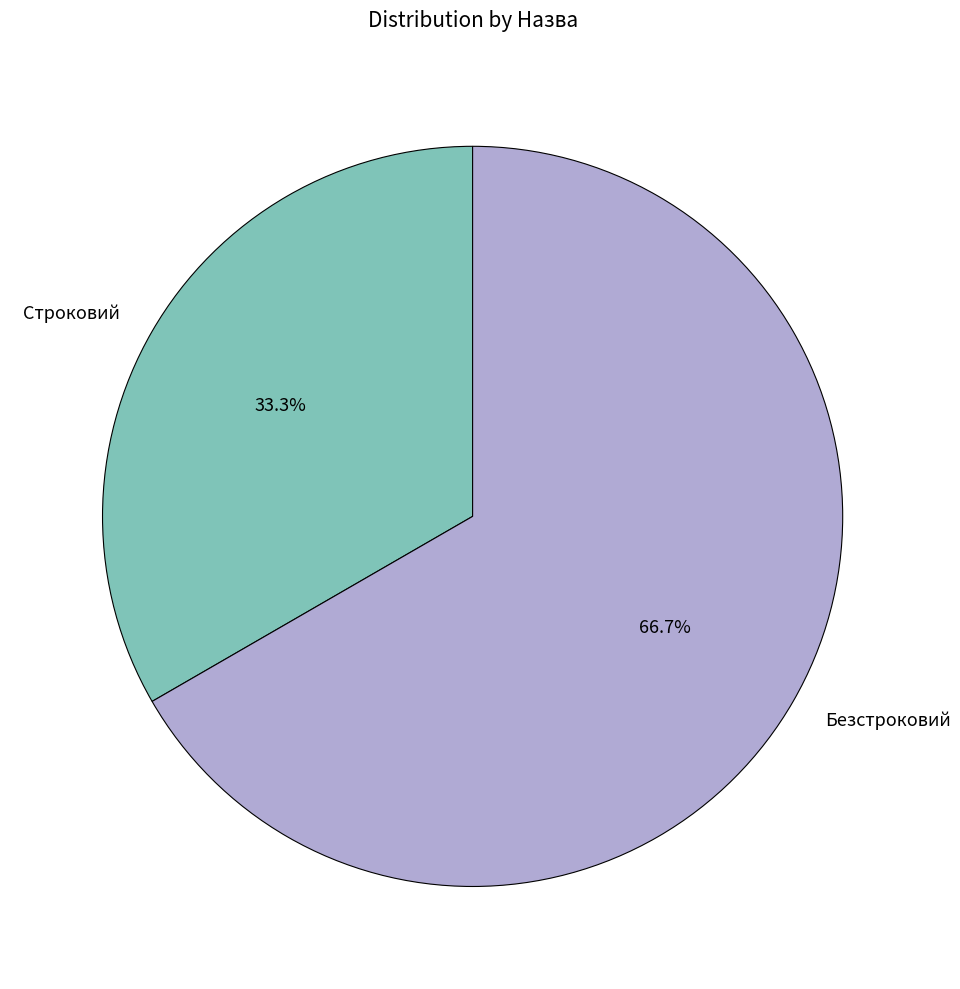

To the nearest percent, what portion does Безстроковий represent?

67%